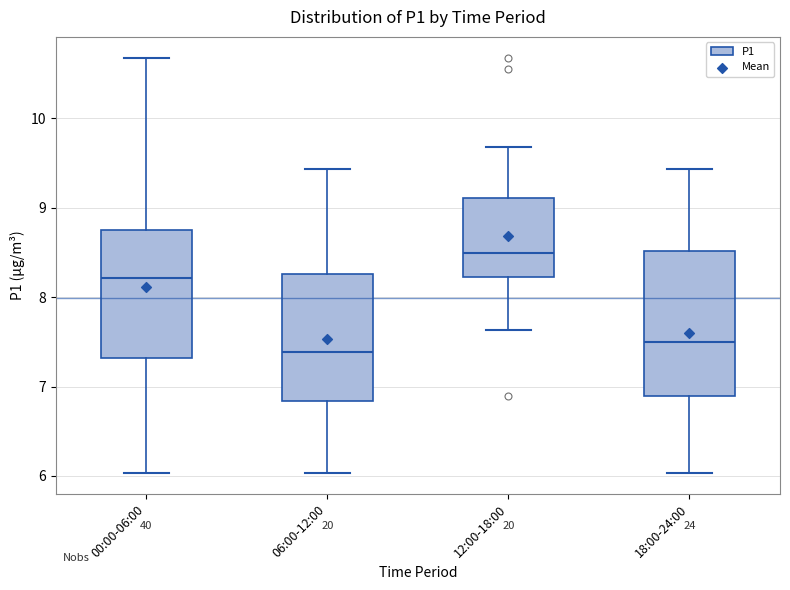

Where does the median line of the box for 12:00-18:00 sit on the y-axis? The values are not printed on the chart, so give them approximately, as read against the axis.

8.5